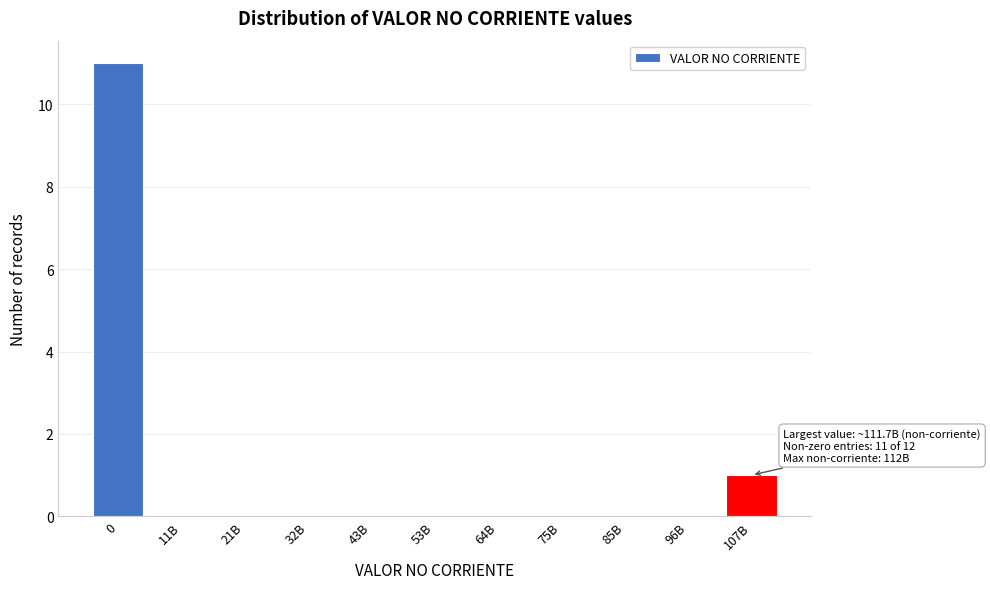

Reading right to left, what are all the values shown in this chart?

107B=1	96B=0	85B=0	75B=0	64B=0	53B=0	43B=0	32B=0	21B=0	11B=0	0=11